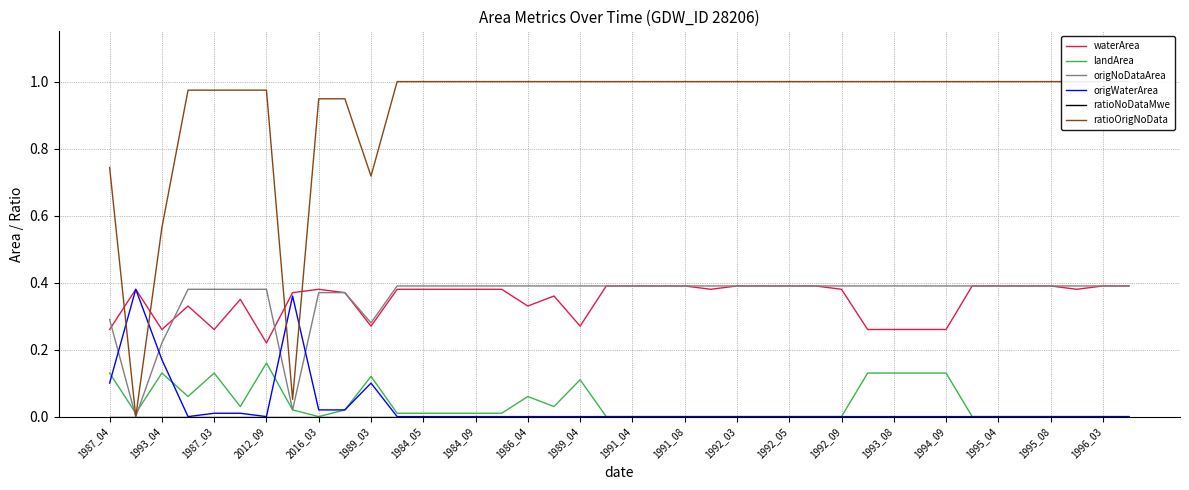

Is it true that origWaterArea equals 0.0 at 1995_04?

True